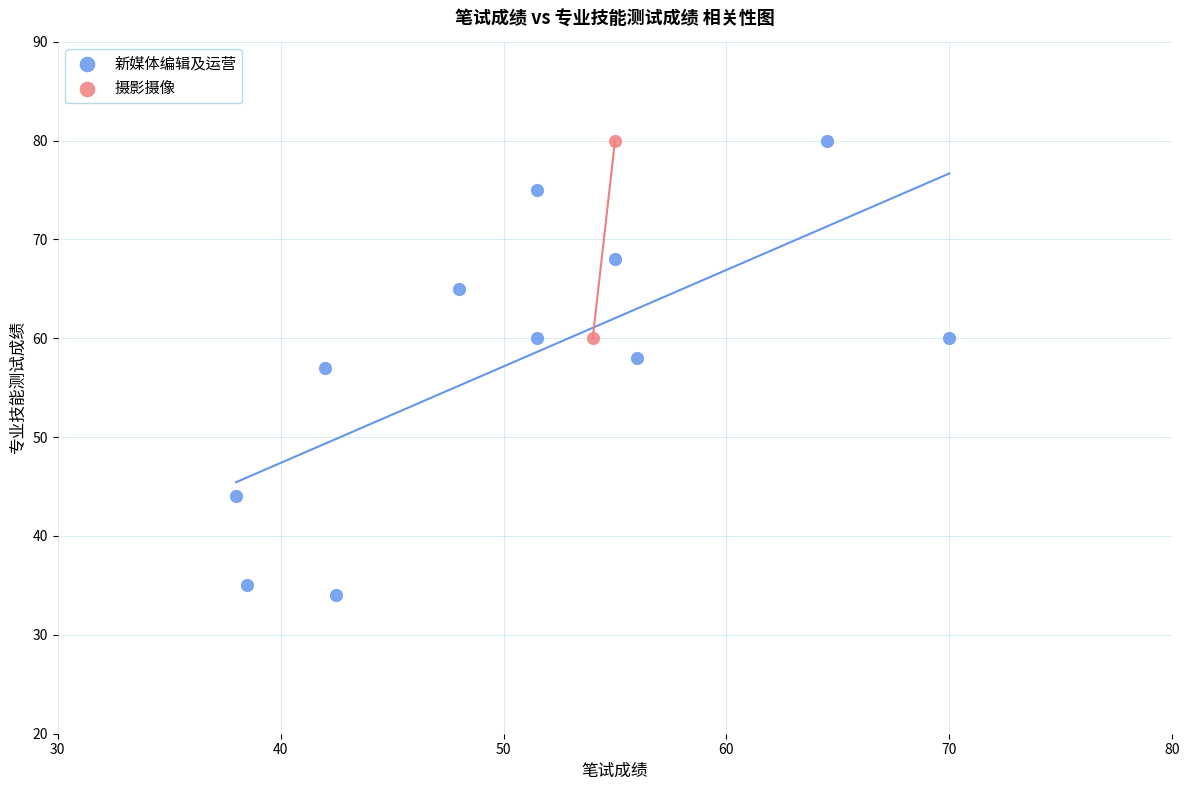

What are all the series names shown in the legend?

新媒体编辑及运营, 摄影摄像